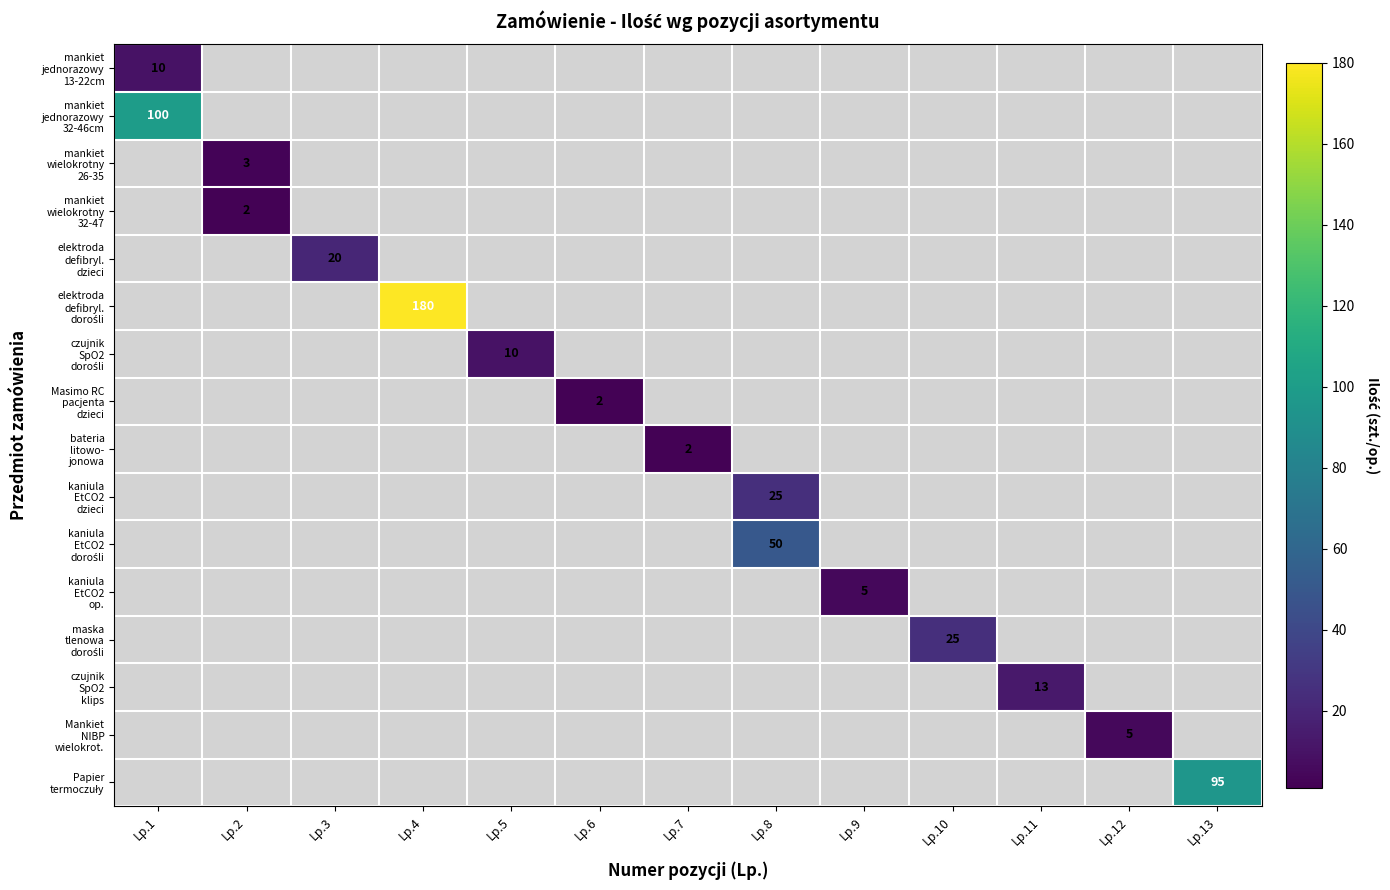

Which category has the highest value in the mankiet jednorazowy 13-22cm series?

Lp.1